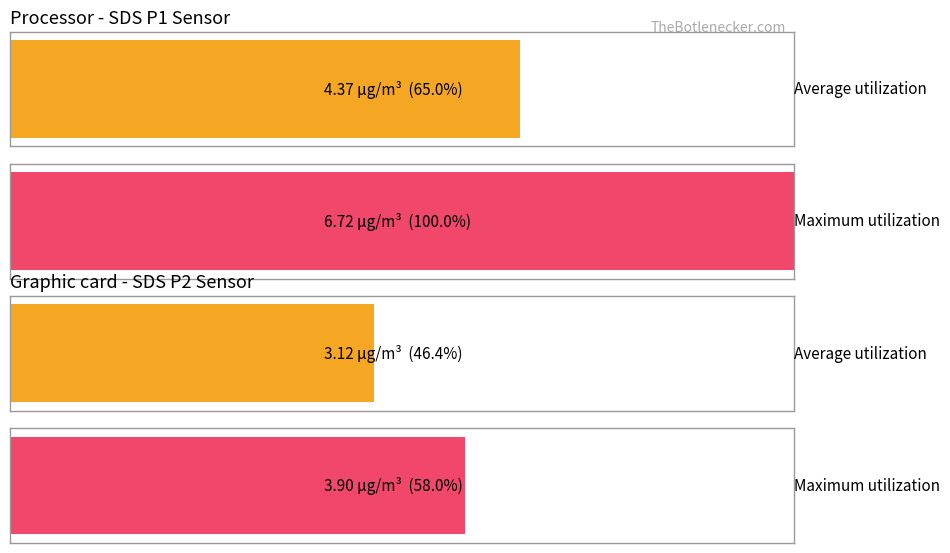

How many categories are shown in the chart?

2